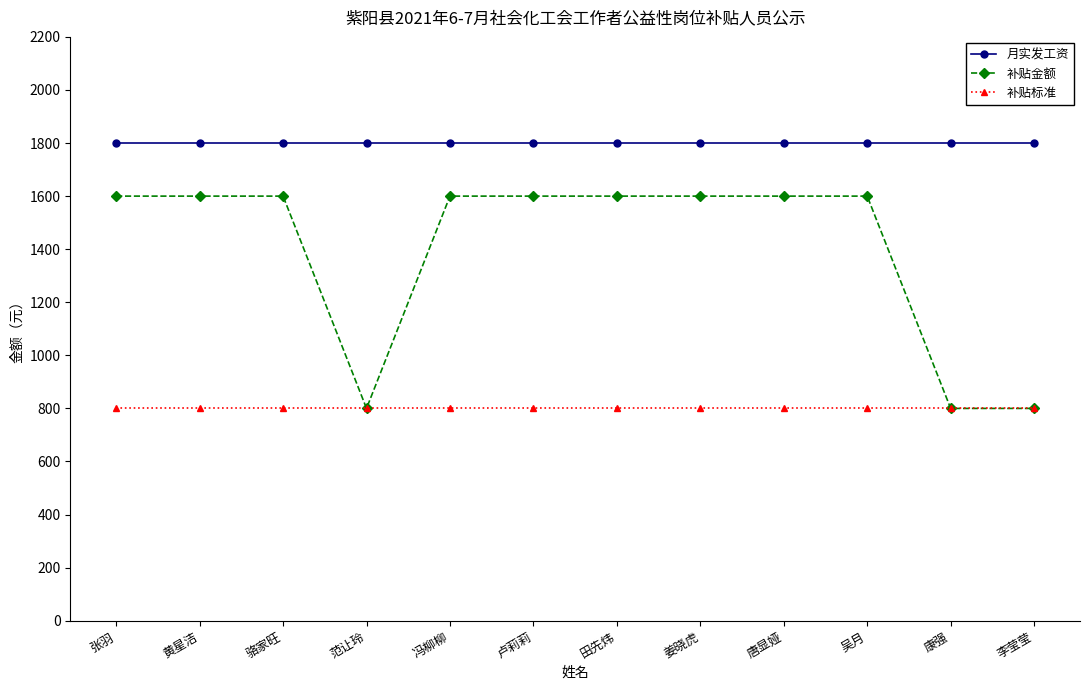

Reading left to right, transcribe all the data shown in this chart.

月实发工资: 1800	1800	1800	1800	1800	1800	1800	1800	1800	1800	1800	1800
补贴金额: 1600	1600	1600	800	1600	1600	1600	1600	1600	1600	800	800
补贴标准: 800	800	800	800	800	800	800	800	800	800	800	800